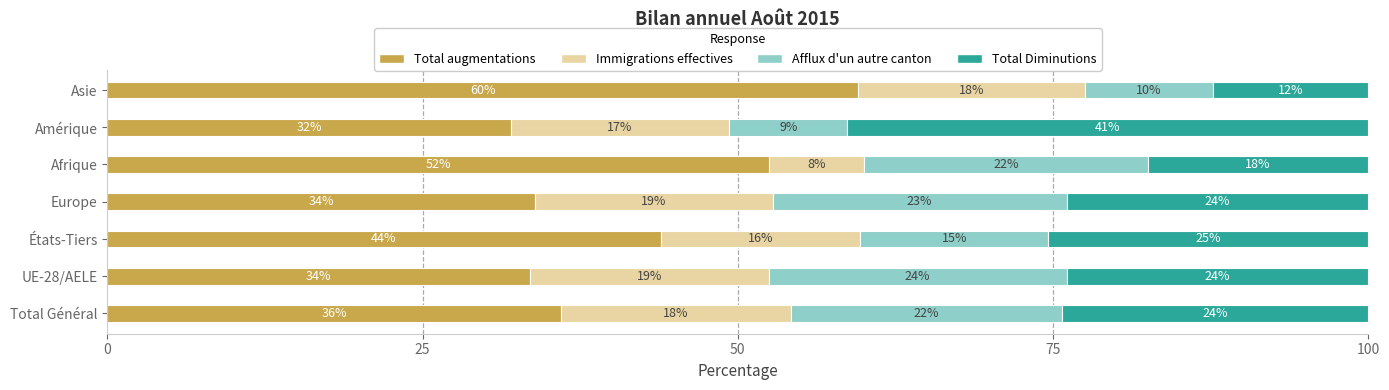

What is the total value across all series at États-Tiers?

100.0